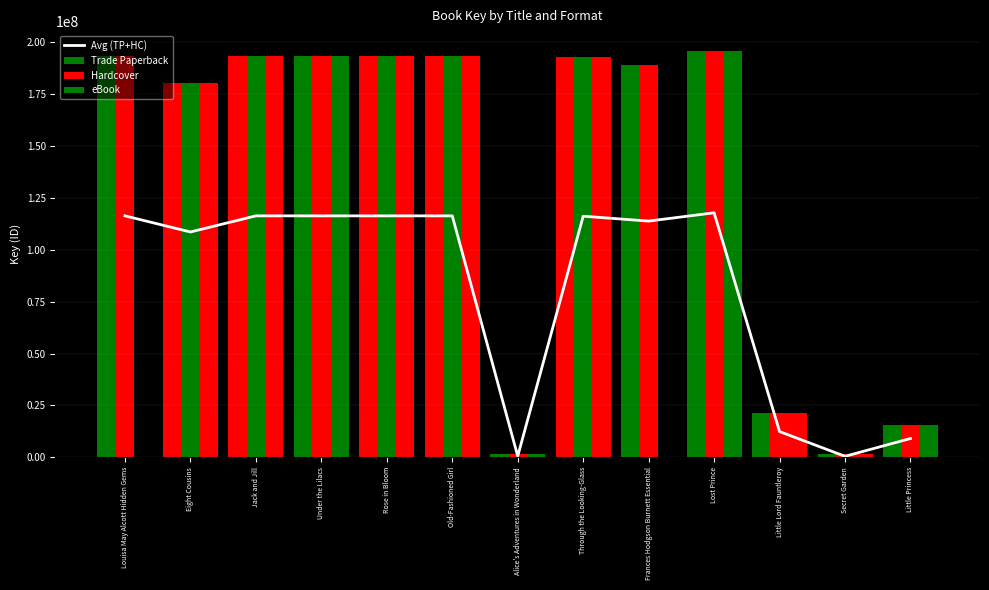

Count the number of categories in the chart.

13